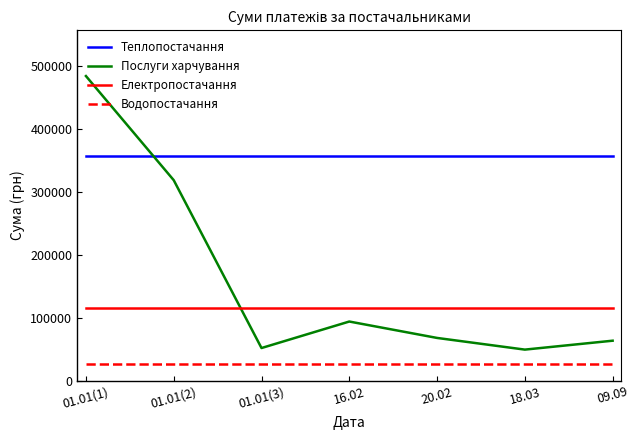

In Послуги харчування, how many points are lower than both neighbors (excluding endpoints)?

2